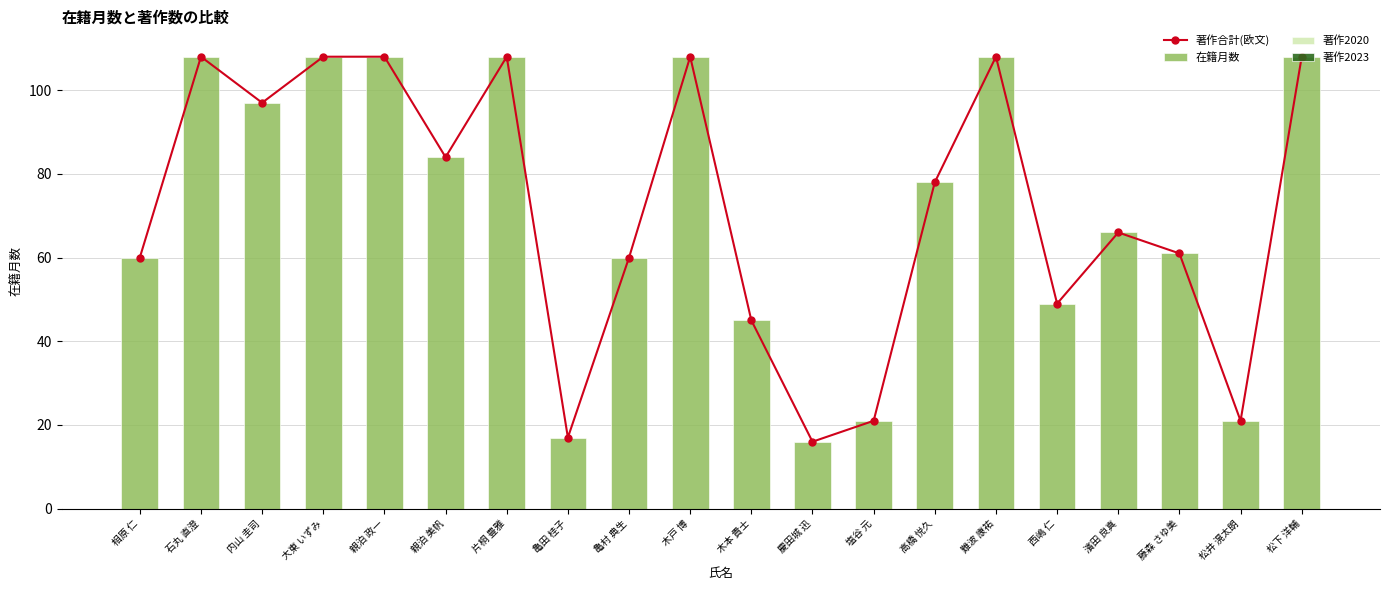

The 在籍月数 series shows 30 at 亀田 桂子. True or false?

False